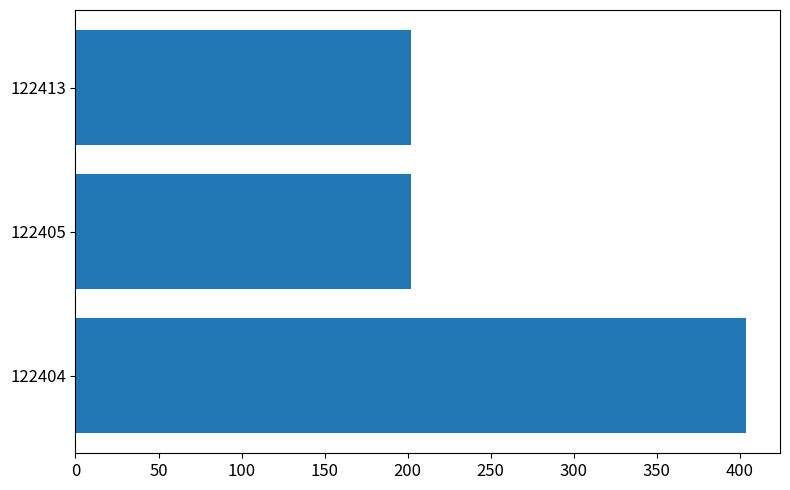

Reading top to bottom, extract all data points from this chart.

202	202	404